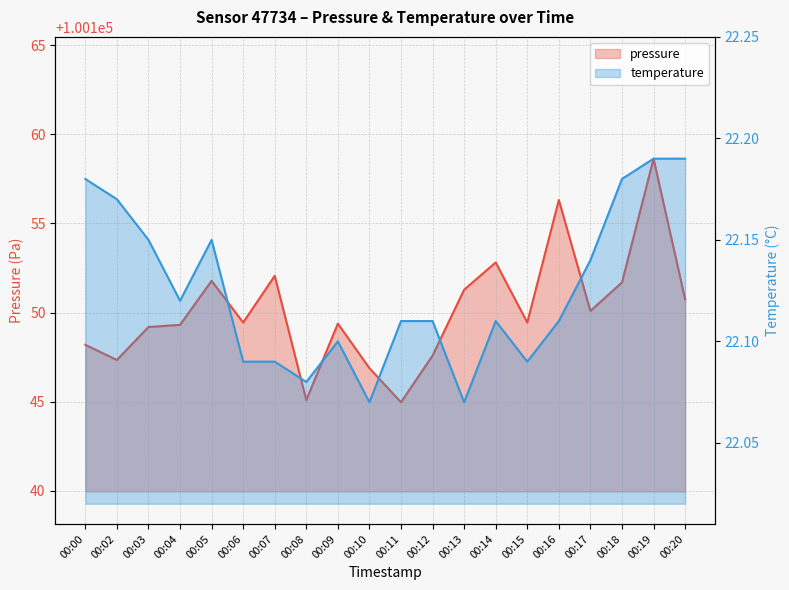

What is the spread (max minus min) of values at 00:19?

100136.4